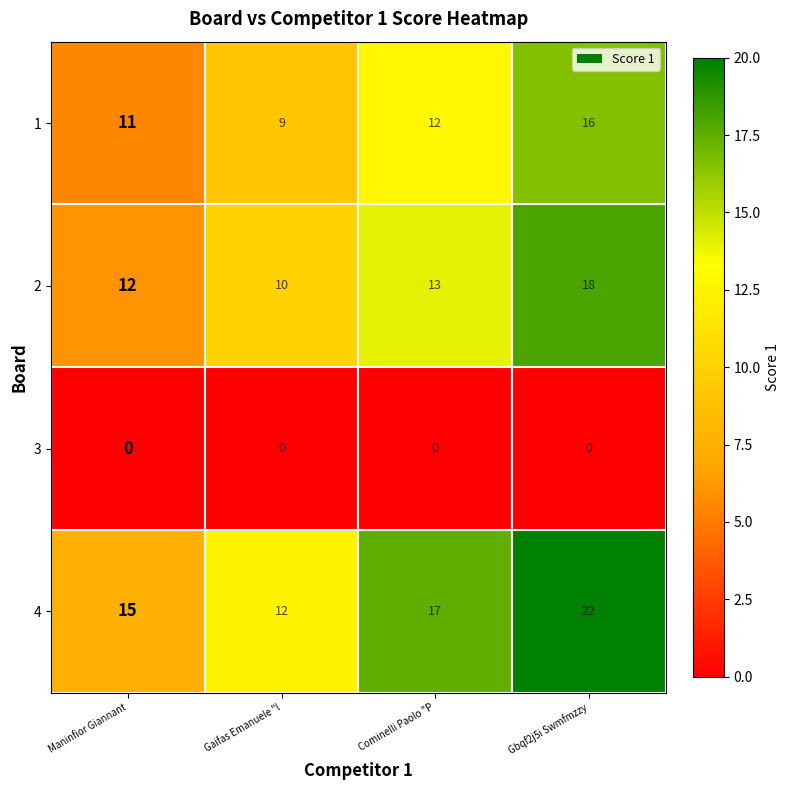

Read the 4 value at Maninfior Giannant.

15